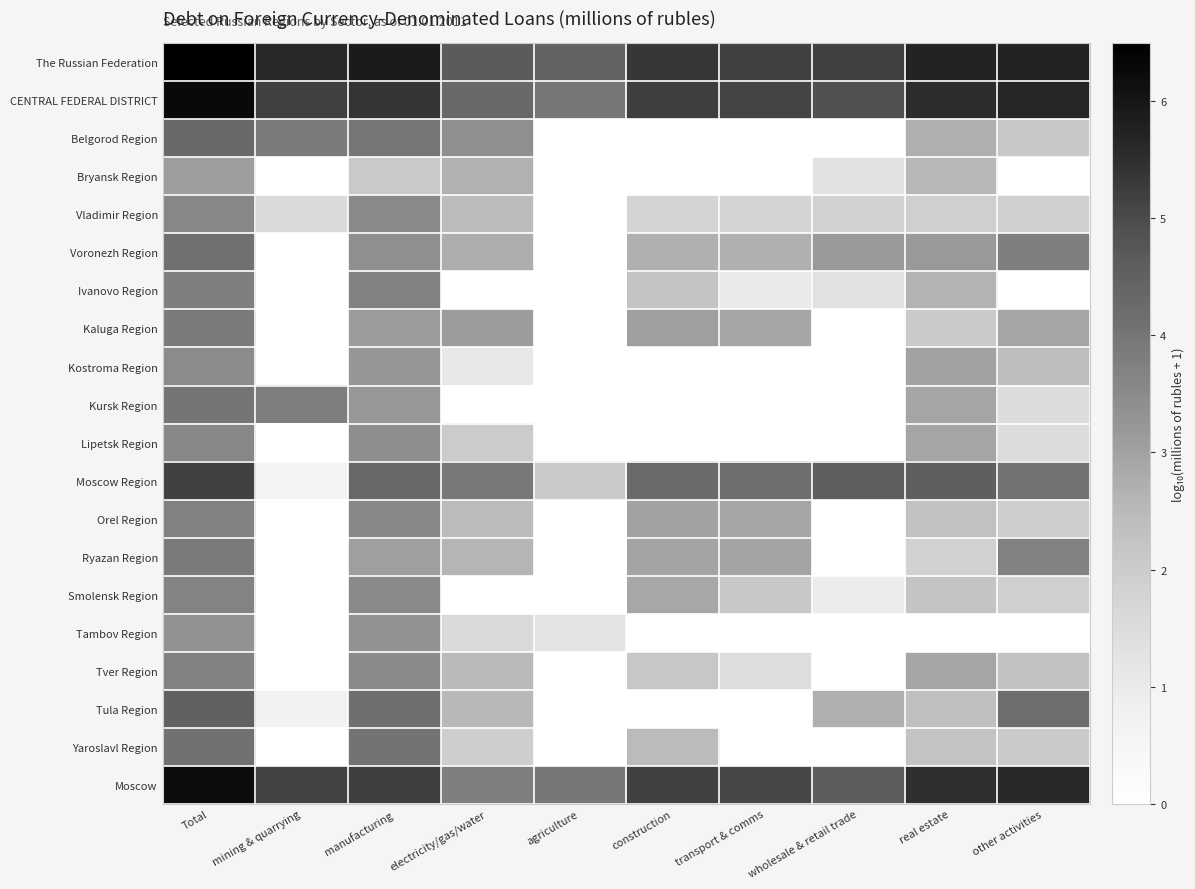

Reading left to right, list all the values displayed in this chart.

The Russian Federation: Total=6.5	mining & quarrying=5.6	manufacturing=5.9	electricity/gas/water=4.6	agriculture=4.4	construction=5.3	transport & comms=5.2	wholesale & retail trade=5.2	real estate=5.7	other activities=5.7
CENTRAL FEDERAL DISTRICT: Total=6.3	mining & quarrying=5.2	manufacturing=5.4	electricity/gas/water=4.3	agriculture=3.9	construction=5.2	transport & comms=5.1	wholesale & retail trade=4.9	real estate=5.5	other activities=5.6
Belgorod Region: Total=4.3	mining & quarrying=3.9	manufacturing=4.0	electricity/gas/water=3.4	agriculture=0.0	construction=0.0	transport & comms=0.0	wholesale & retail trade=0.0	real estate=2.7	other activities=2.1
Bryansk Region: Total=3.1	mining & quarrying=0.0	manufacturing=2.1	electricity/gas/water=2.7	agriculture=0.0	construction=0.0	transport & comms=0.0	wholesale & retail trade=1.3	real estate=2.5	other activities=0.0
Vladimir Region: Total=3.6	mining & quarrying=1.6	manufacturing=3.5	electricity/gas/water=2.4	agriculture=0.0	construction=1.8	transport & comms=1.8	wholesale & retail trade=1.8	real estate=1.9	other activities=1.9
Voronezh Region: Total=4.1	mining & quarrying=0.0	manufacturing=3.4	electricity/gas/water=2.8	agriculture=0.0	construction=2.7	transport & comms=2.7	wholesale & retail trade=3.2	real estate=3.2	other activities=3.8
Ivanovo Region: Total=3.8	mining & quarrying=0.0	manufacturing=3.7	electricity/gas/water=0.0	agriculture=0.0	construction=2.2	transport & comms=1.0	wholesale & retail trade=1.3	real estate=2.6	other activities=0.0
Kaluga Region: Total=3.9	mining & quarrying=0.0	manufacturing=3.1	electricity/gas/water=3.1	agriculture=0.0	construction=3.0	transport & comms=2.9	wholesale & retail trade=0.0	real estate=2.1	other activities=2.9
Kostroma Region: Total=3.5	mining & quarrying=0.0	manufacturing=3.2	electricity/gas/water=1.1	agriculture=0.0	construction=0.0	transport & comms=0.0	wholesale & retail trade=0.0	real estate=3.0	other activities=2.4
Kursk Region: Total=4.0	mining & quarrying=3.8	manufacturing=3.2	electricity/gas/water=0.0	agriculture=0.0	construction=0.0	transport & comms=0.0	wholesale & retail trade=0.0	real estate=2.9	other activities=1.5
Lipetsk Region: Total=3.6	mining & quarrying=0.0	manufacturing=3.4	electricity/gas/water=2.0	agriculture=0.0	construction=0.0	transport & comms=0.0	wholesale & retail trade=0.0	real estate=2.9	other activities=1.5
Moscow Region: Total=5.2	mining & quarrying=0.6	manufacturing=4.3	electricity/gas/water=3.9	agriculture=2.1	construction=4.3	transport & comms=4.2	wholesale & retail trade=4.6	real estate=4.5	other activities=4.1
Orel Region: Total=3.7	mining & quarrying=0.0	manufacturing=3.6	electricity/gas/water=2.5	agriculture=0.0	construction=3.0	transport & comms=2.9	wholesale & retail trade=0.0	real estate=2.3	other activities=2.0
Ryazan Region: Total=3.9	mining & quarrying=0.0	manufacturing=3.1	electricity/gas/water=2.6	agriculture=0.0	construction=3.0	transport & comms=2.9	wholesale & retail trade=0.0	real estate=1.8	other activities=3.7
Smolensk Region: Total=3.7	mining & quarrying=0.0	manufacturing=3.5	electricity/gas/water=0.0	agriculture=0.0	construction=2.9	transport & comms=2.1	wholesale & retail trade=1.0	real estate=2.2	other activities=1.9
Tambov Region: Total=3.3	mining & quarrying=0.0	manufacturing=3.3	electricity/gas/water=1.6	agriculture=1.3	construction=0.0	transport & comms=0.0	wholesale & retail trade=0.0	real estate=0.0	other activities=0.0
Tver Region: Total=3.7	mining & quarrying=0.0	manufacturing=3.5	electricity/gas/water=2.5	agriculture=0.0	construction=2.1	transport & comms=1.4	wholesale & retail trade=0.0	real estate=2.9	other activities=2.3
Tula Region: Total=4.5	mining & quarrying=0.7	manufacturing=4.1	electricity/gas/water=2.5	agriculture=0.0	construction=0.0	transport & comms=0.0	wholesale & retail trade=2.7	real estate=2.4	other activities=4.2
Yaroslavl Region: Total=4.1	mining & quarrying=0.0	manufacturing=4.0	electricity/gas/water=1.9	agriculture=0.0	construction=2.5	transport & comms=0.0	wholesale & retail trade=0.0	real estate=2.2	other activities=2.0
Moscow: Total=6.2	mining & quarrying=5.1	manufacturing=5.2	electricity/gas/water=3.8	agriculture=3.9	construction=5.1	transport & comms=5.1	wholesale & retail trade=4.6	real estate=5.5	other activities=5.6